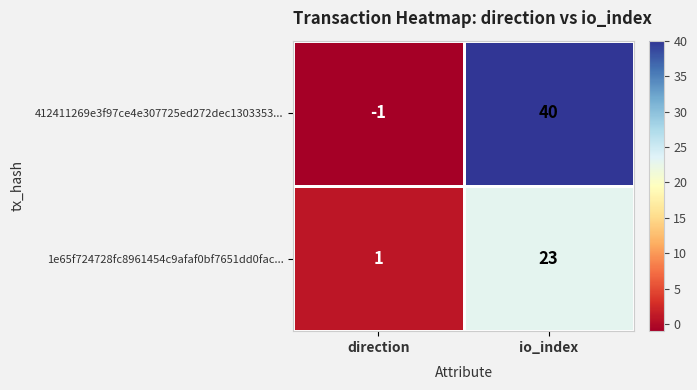

Rank the series by their average value, from highest to lowest.

412411269e3f97ce4e307725ed272dec1303353..., 1e65f724728fc8961454c9afaf0bf7651dd0fac...